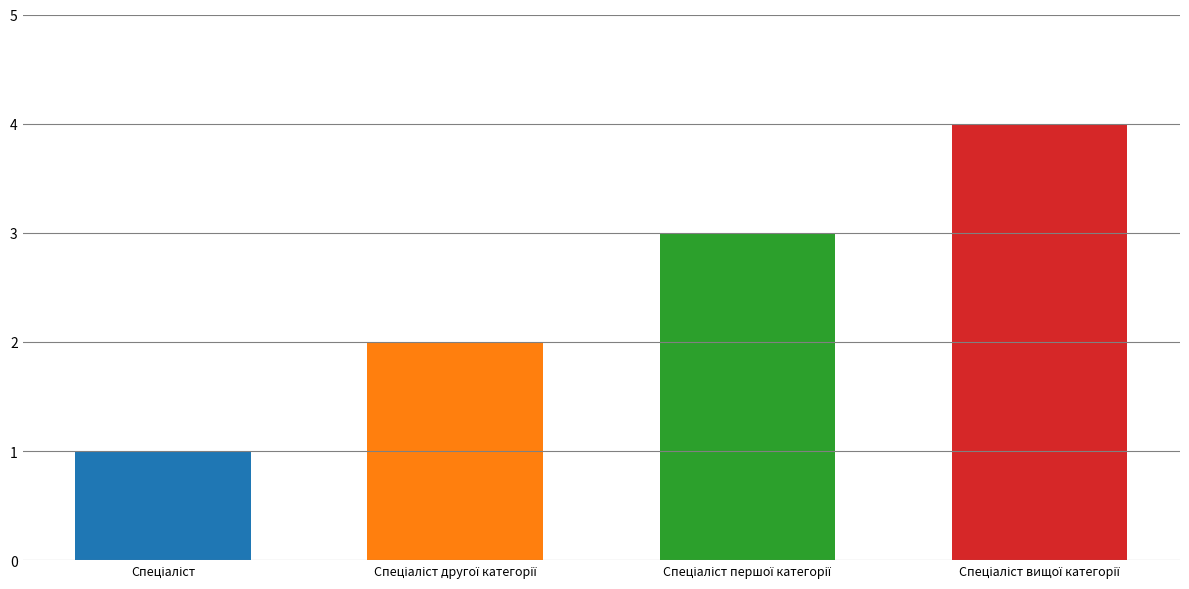

How many bars are there in total?

4